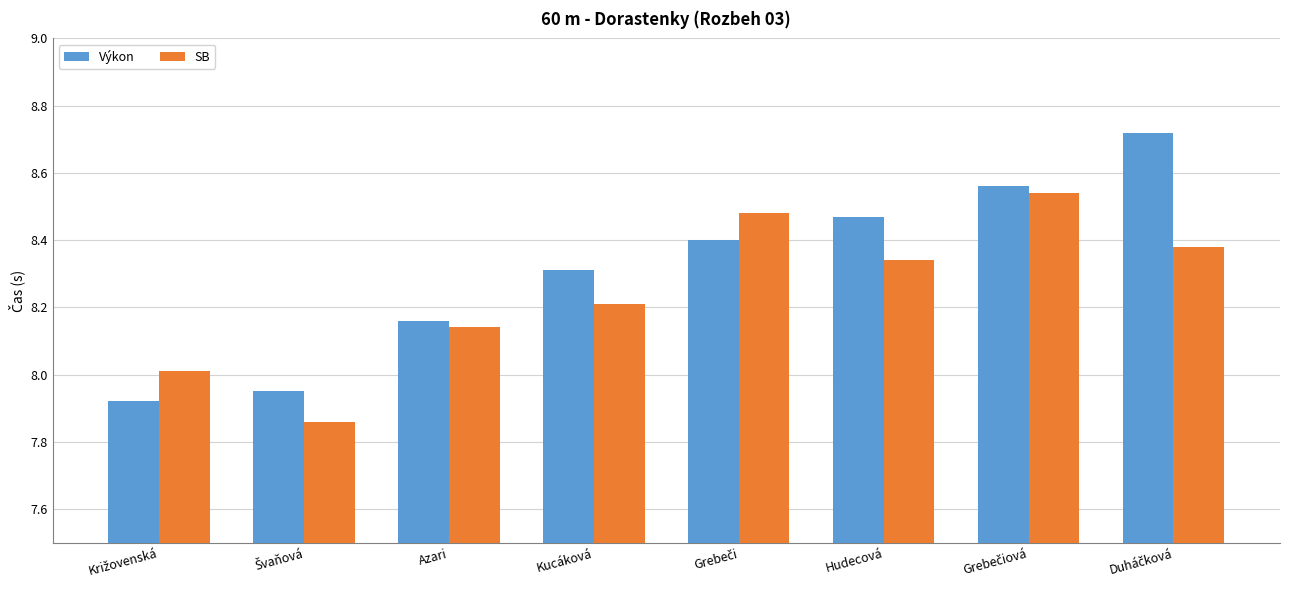

Which series has the largest range (max minus min)?

Výkon